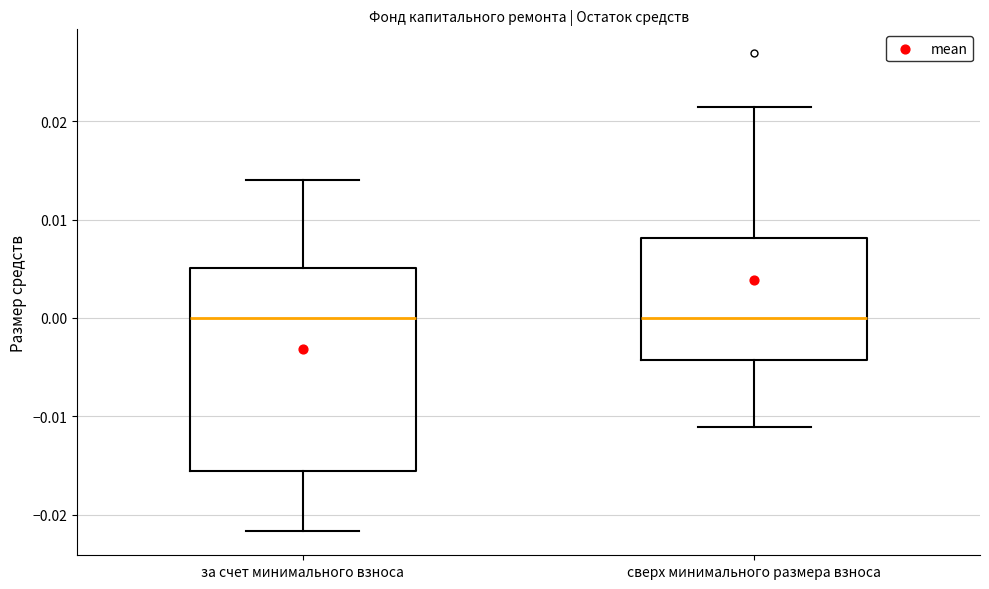

Reading left to right, read every box against the y-axis: the position of its median line, the range the box covers, and the ends of its whiskers. The values are not printed on the chart, so give them approximately, as read against the axis.

за счет минимального взноса: median 0.000, box -0.016 to 0.005, whiskers -0.022 to 0.014
сверх минимального размера взноса: median 0.000, box -0.004 to 0.008, whiskers -0.011 to 0.021